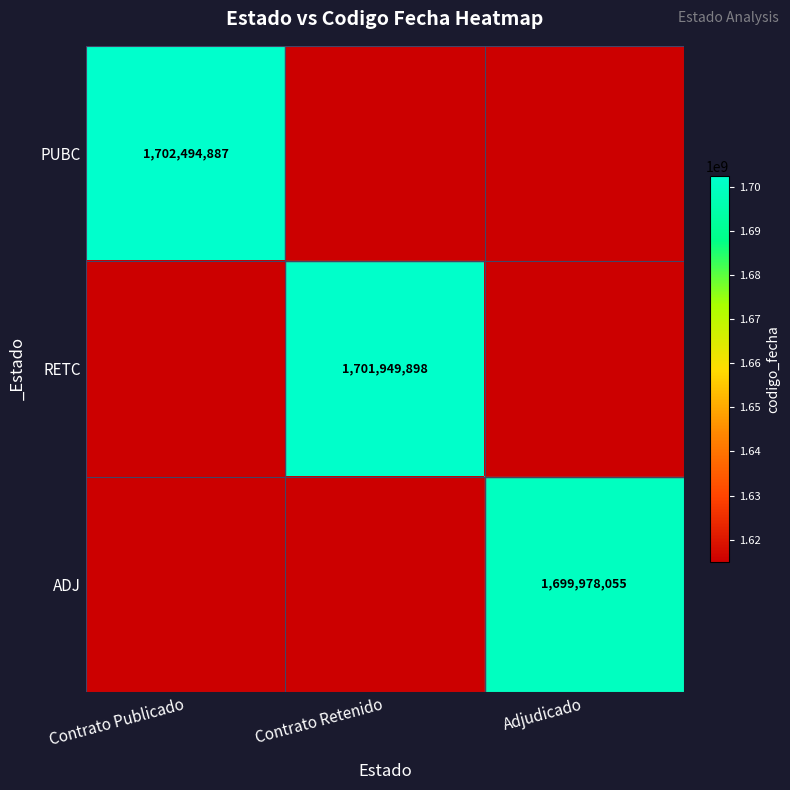

Which series has the largest total across all categories?

PUBC